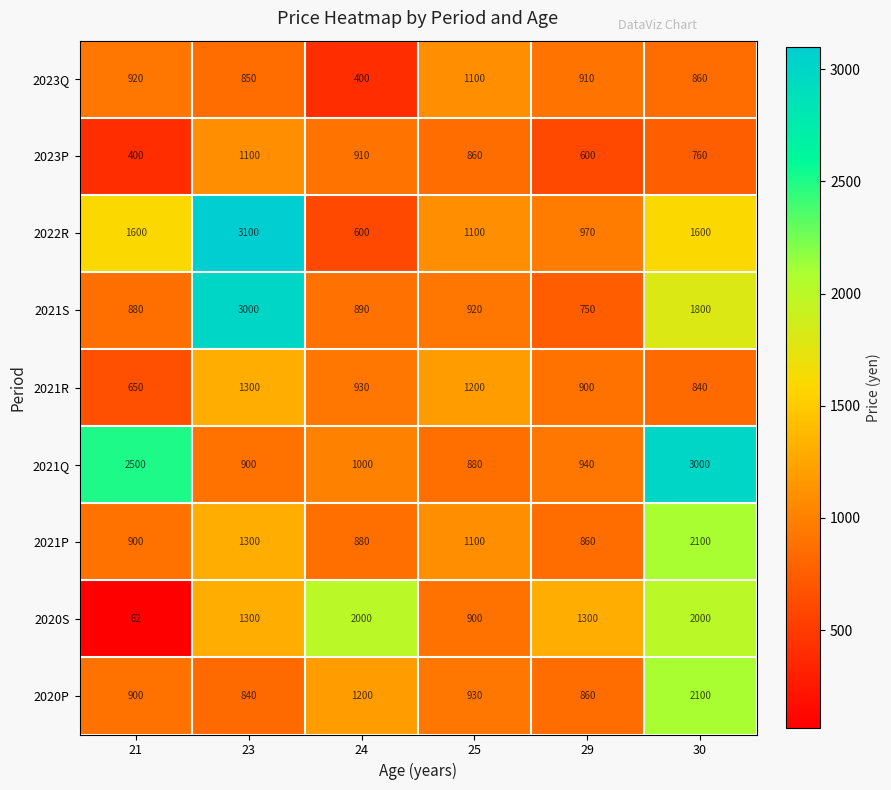

How many series are shown in this chart?

9